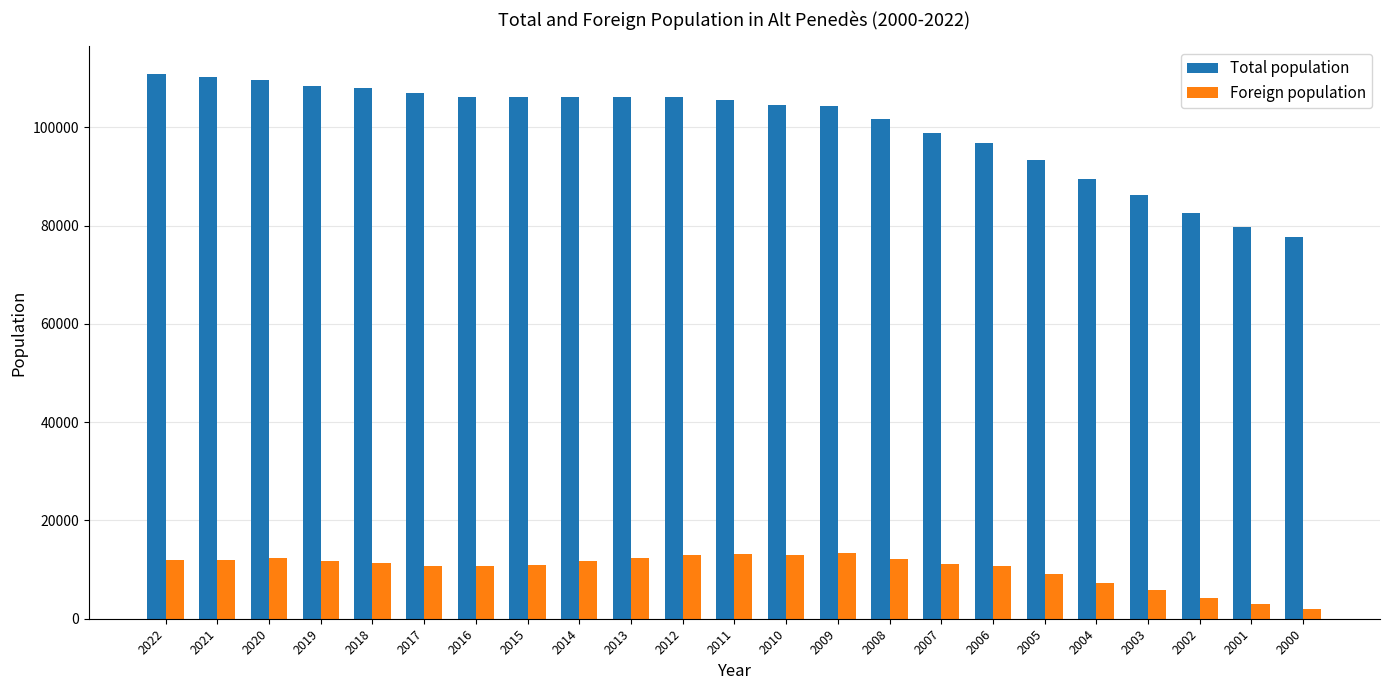

What is the difference between the maximum and minimum values in the Total population series?

33307